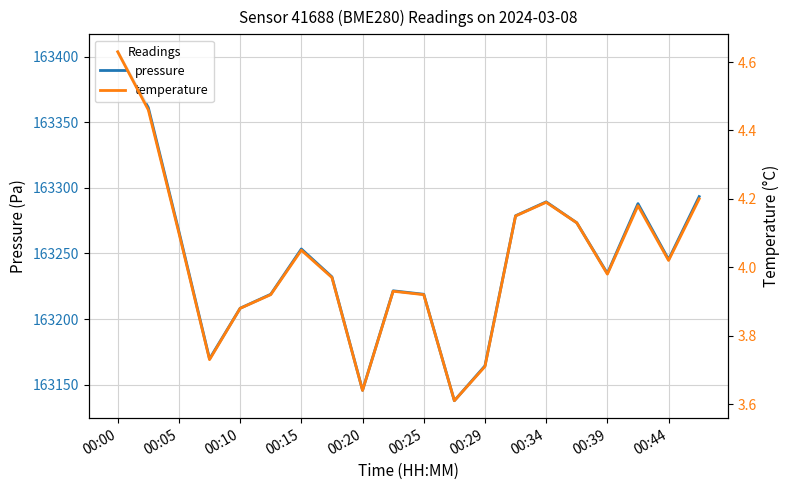

What is the average value of the temperature series?

4.0